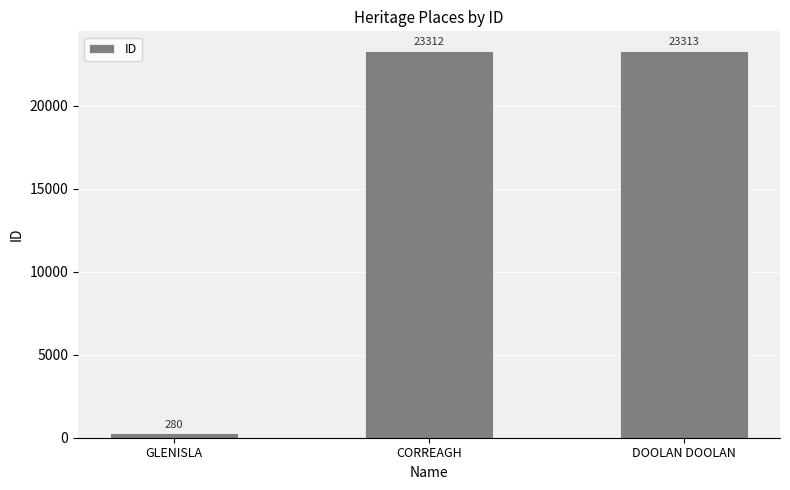

What is the greatest value displayed?

23313